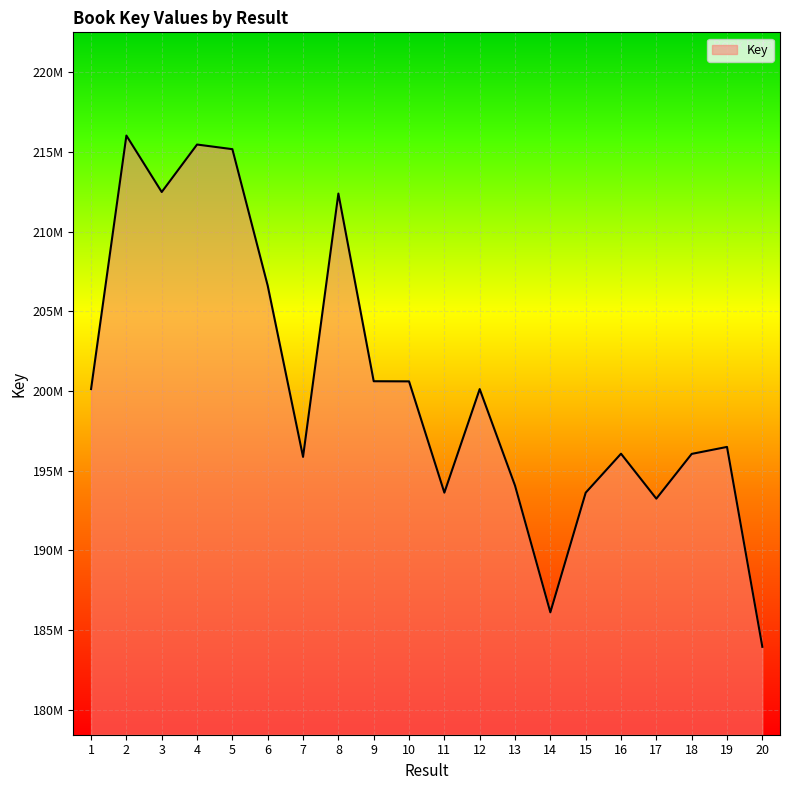

Is this an area chart (filled region under the line)?

Yes